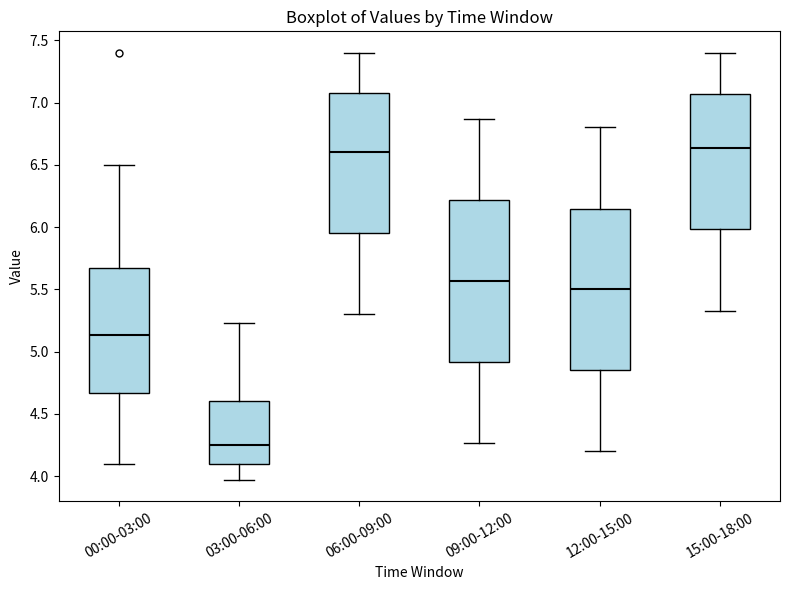

Where is the lower edge of the box for 00:00-03:00 on the y-axis? The values are not printed on the chart, so give them approximately, as read against the axis.

4.65